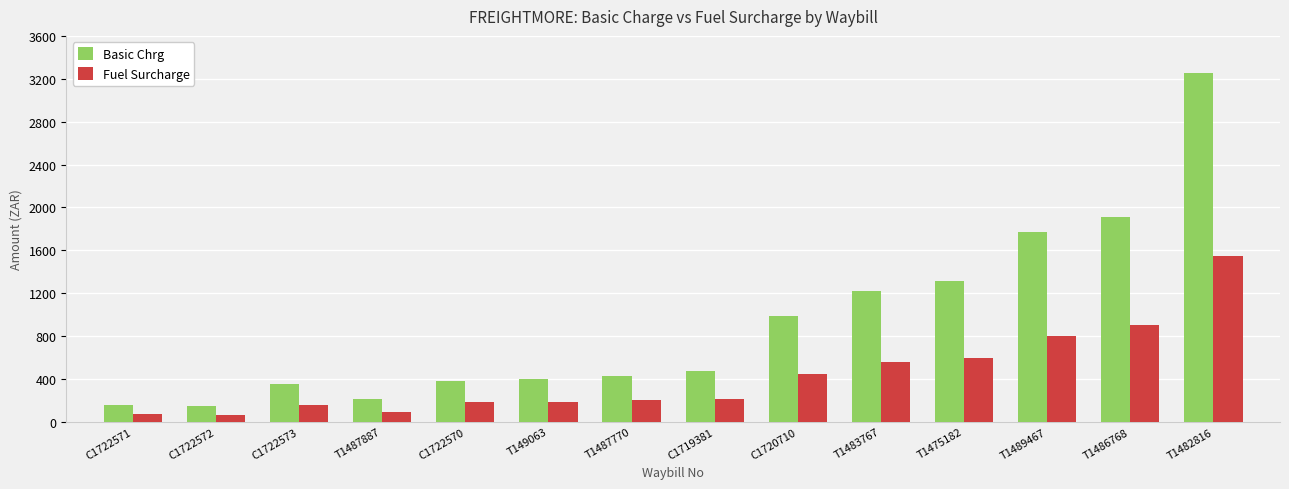

How many data points in Fuel Surcharge are less than 216?

7